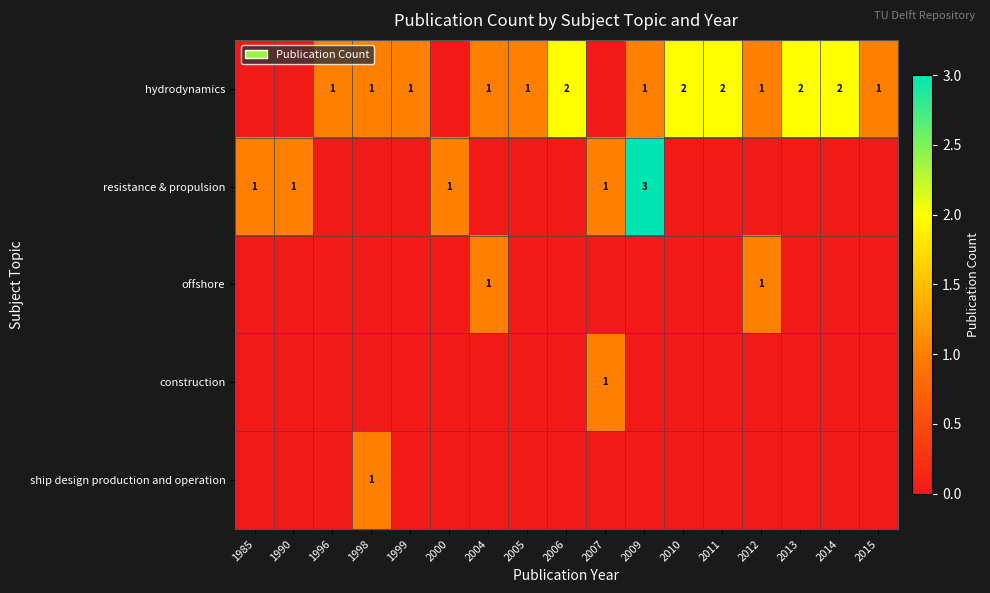

The hydrodynamics series shows 3 at 2014. True or false?

False